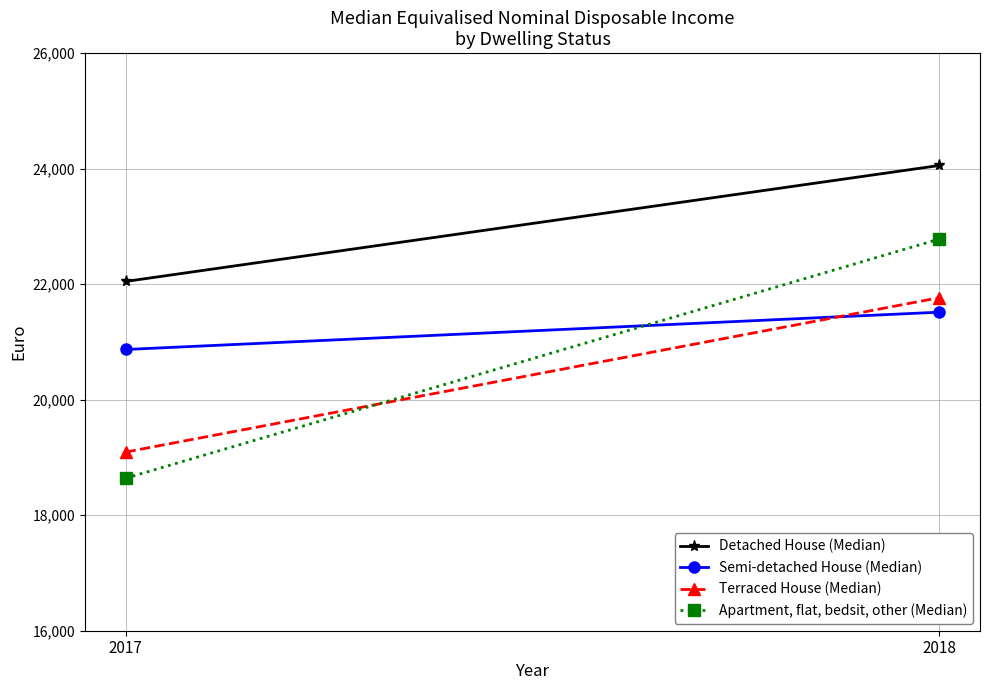

What is the value of the Detached House (Median) point at the 2nd from the left?

24055